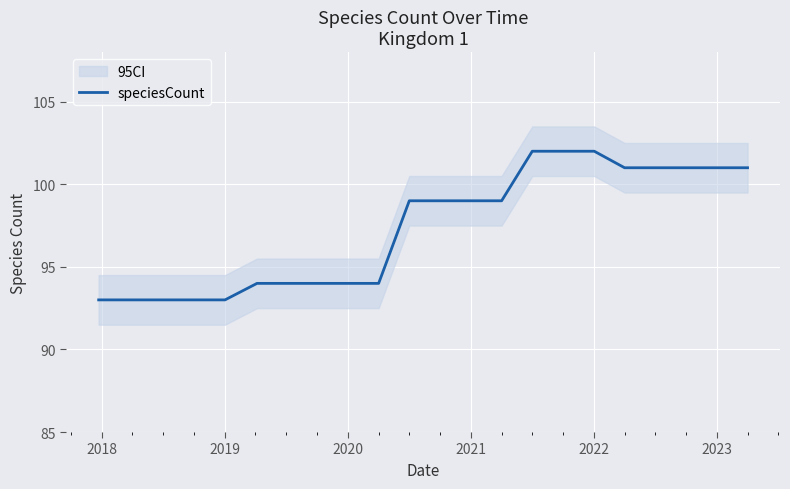

How many data points are less than 99?

10